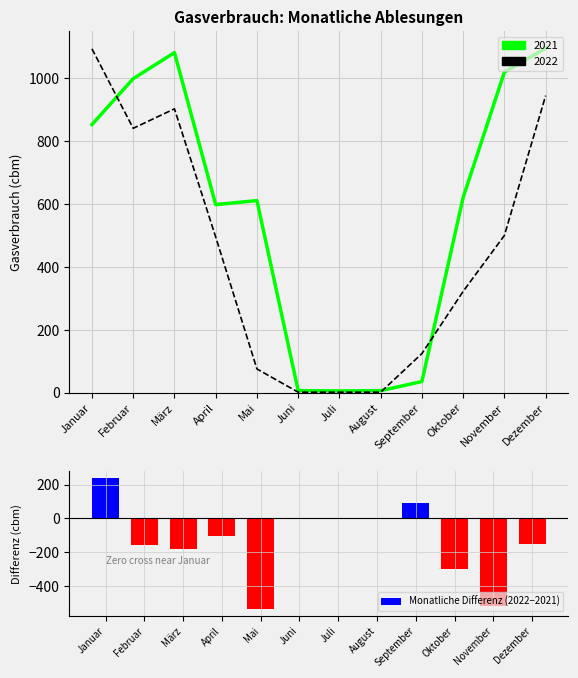

At which label does the data first exceed -103?

Januar